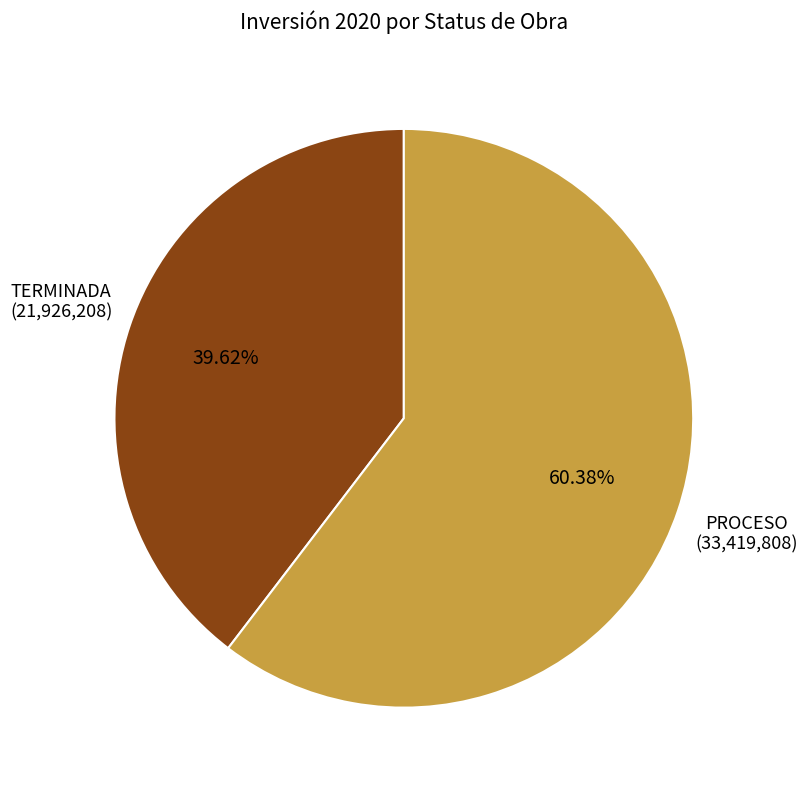

What is the total percentage of PROCESO and TERMINADA?

100.0%